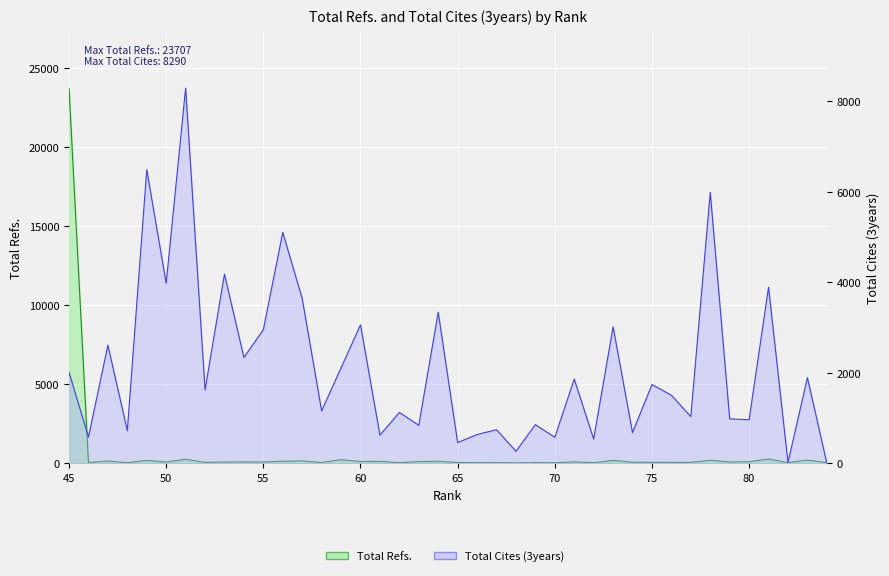

Rank the series by their maximum value, from highest to lowest.

Total Refs., Total Cites (3years)